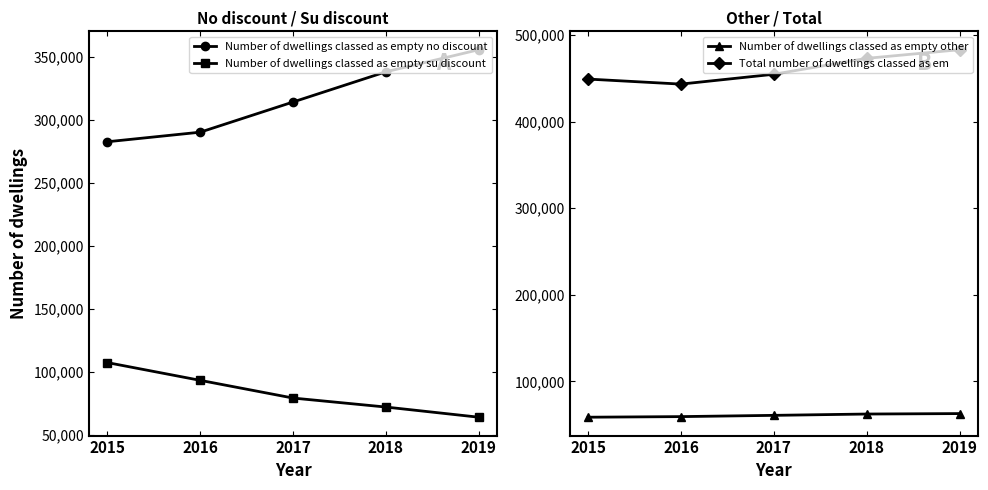

What is the value of the Total number of dwellings classed as em point at the 3rd from the left?

454558